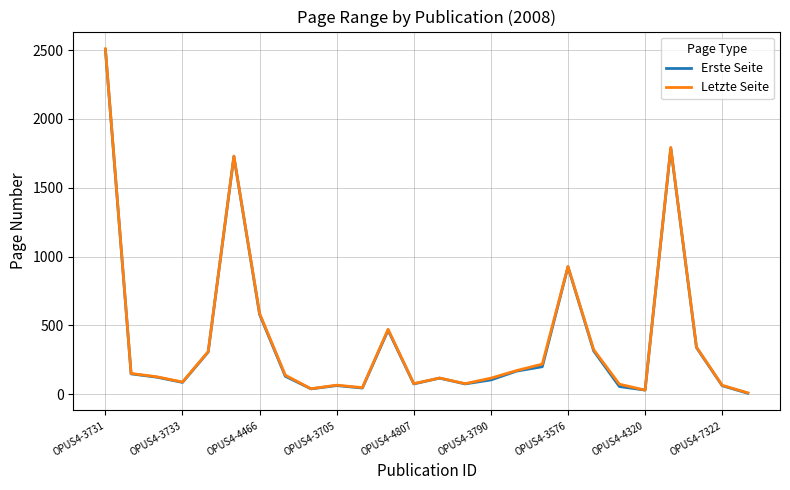

Which series has the widest spread of values?

Letzte Seite